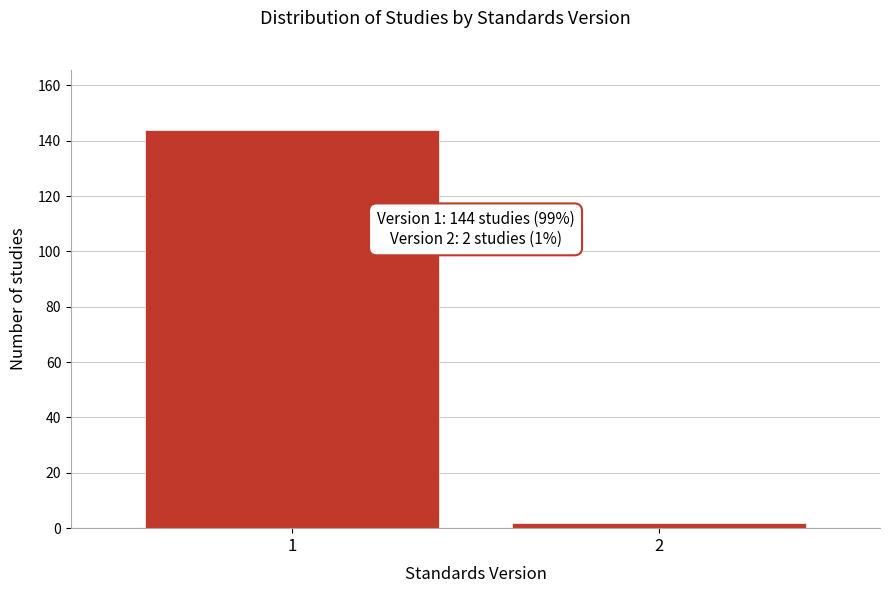

Reading left to right, list all the values displayed in this chart.

144	2